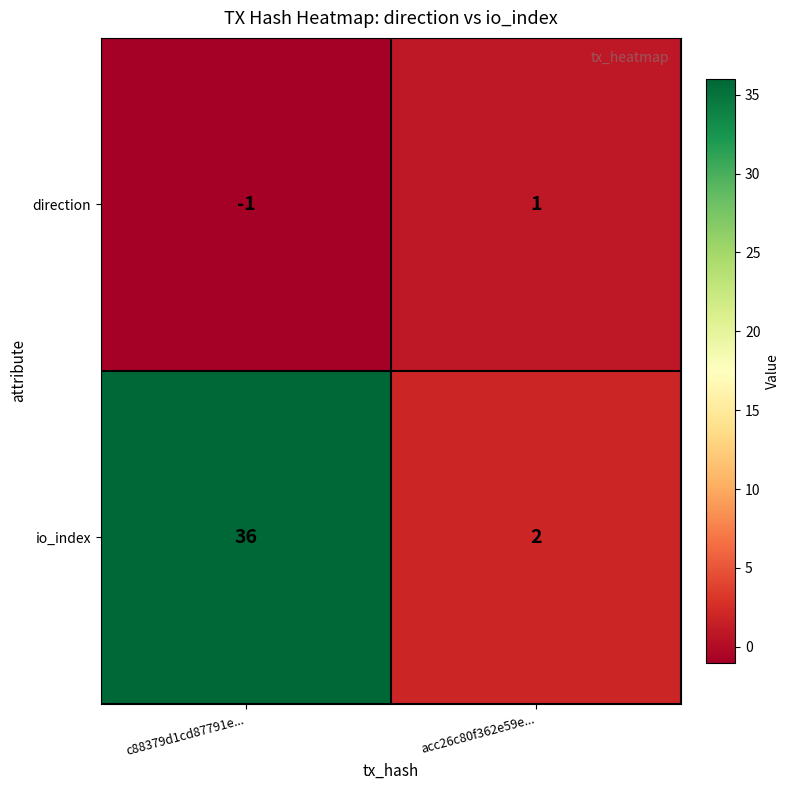

Reading right to left, list all the values displayed in this chart.

direction: acc26c80f362e59e...=1	c88379d1cd87791e...=-1
io_index: acc26c80f362e59e...=2	c88379d1cd87791e...=36